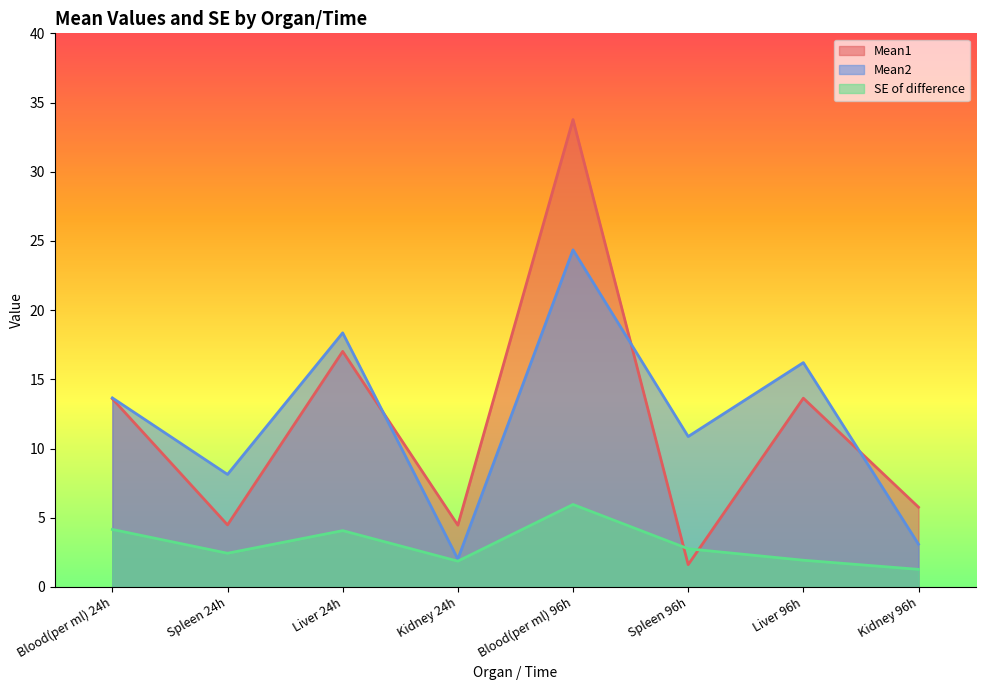

What are all the series names shown in the legend?

Mean1, Mean2, SE of difference